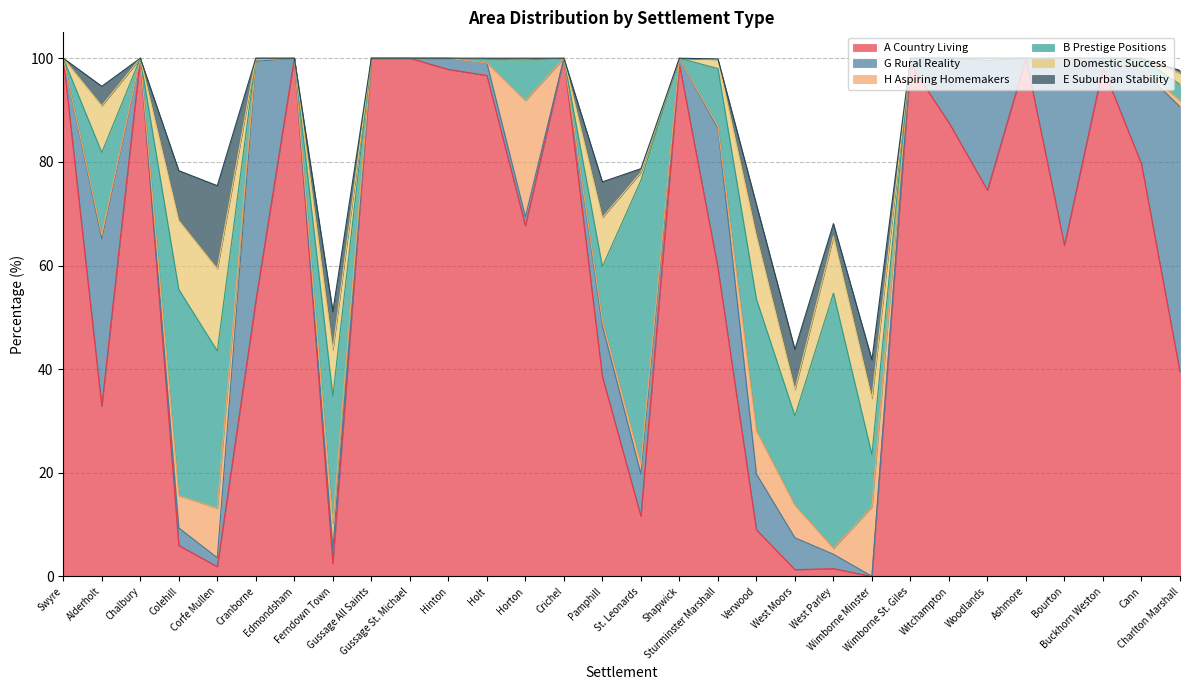

In G Rural Reality, how many points are lower than both neighbors (excluding endpoints)?

8